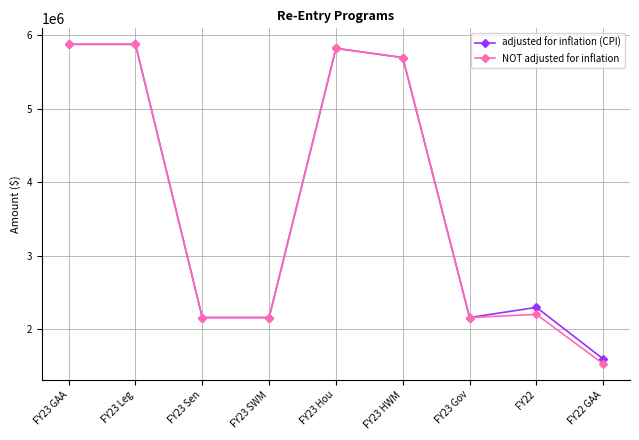

Which series has the largest range (max minus min)?

NOT adjusted for inflation